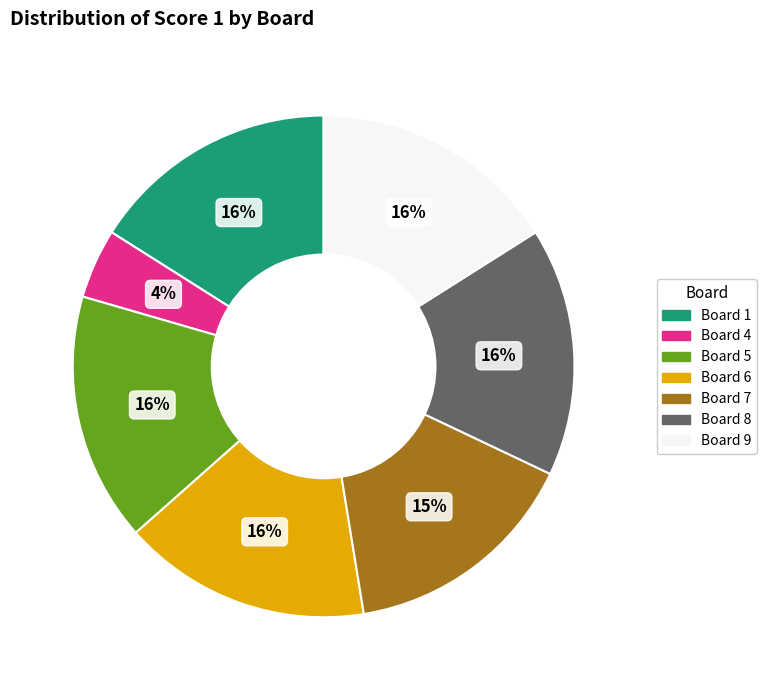

Does any single category account for the majority?

No